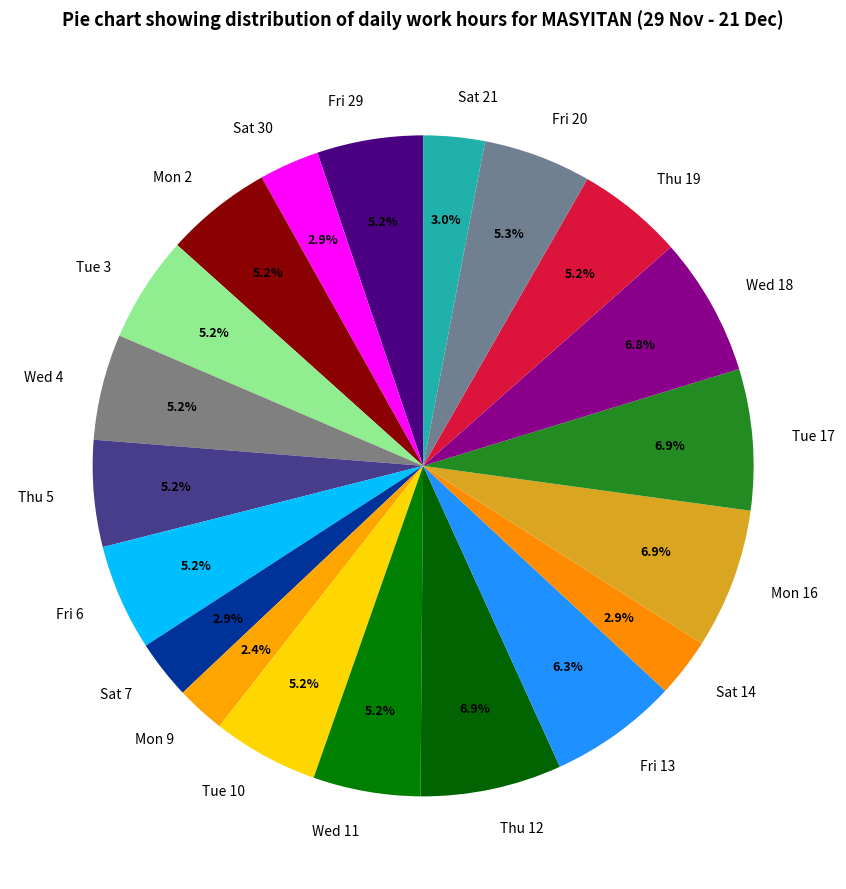

Does Tue 3 represent more than half of the total?

No